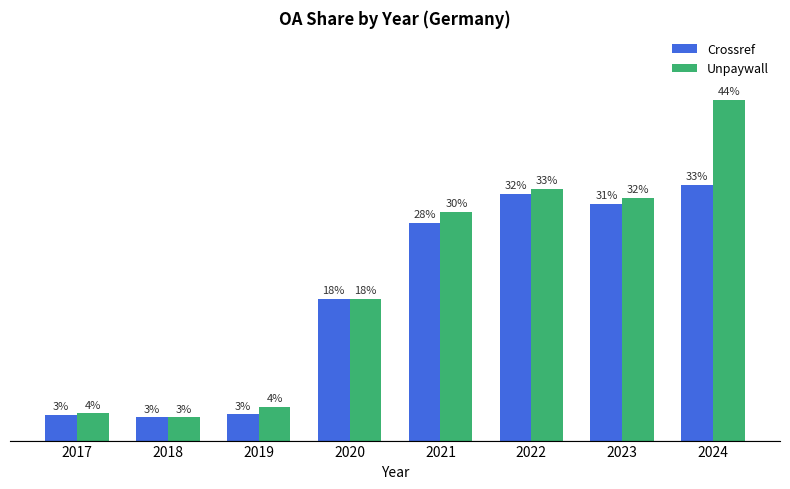

Reading left to right, transcribe all the data shown in this chart.

Crossref: 0.0	0.0	0.0	0.2	0.3	0.3	0.3	0.3
Unpaywall: 0.0	0.0	0.0	0.2	0.3	0.3	0.3	0.4